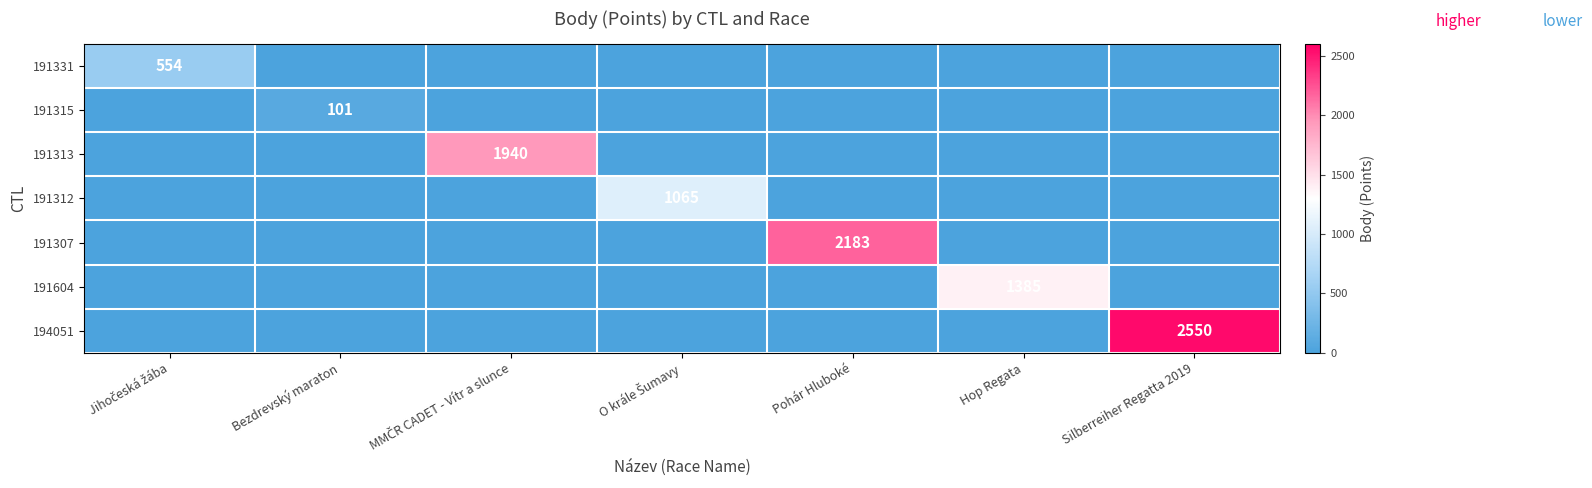

The value of 191315 at Bezdrevský maraton is 101. True or false?

True